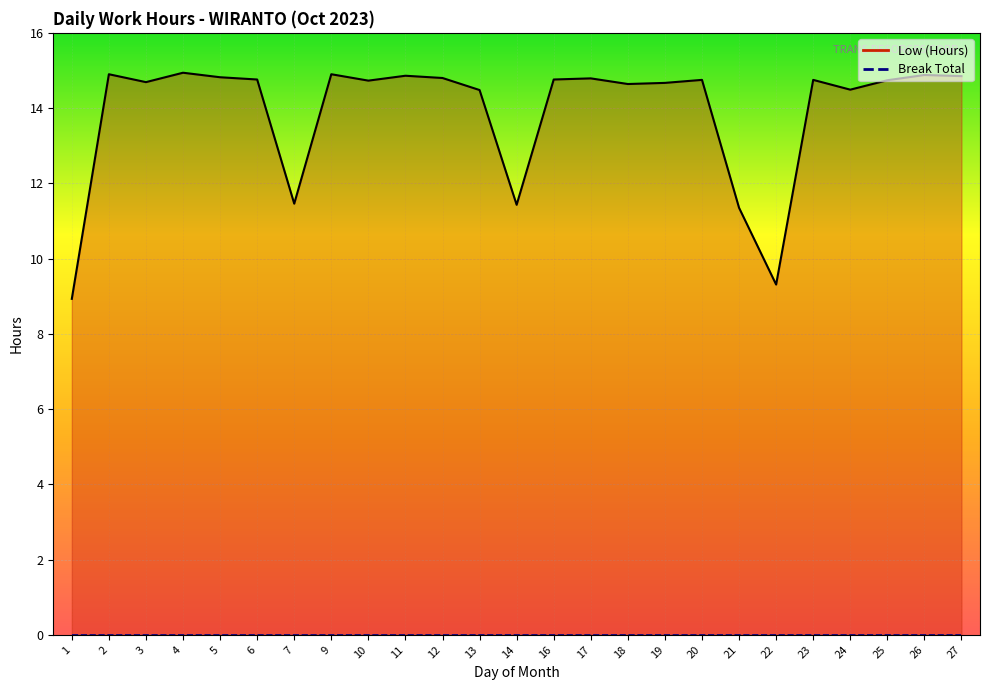

Approximately how many times larger is the value at 6 compared to 5?

1.0